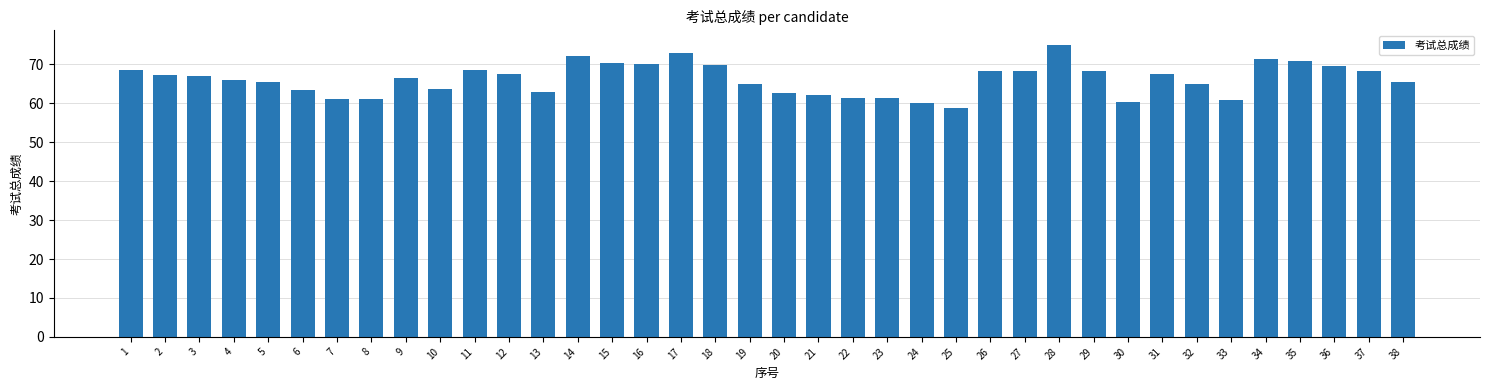

Are the bars grouped side by side (vs. stacked)?

No